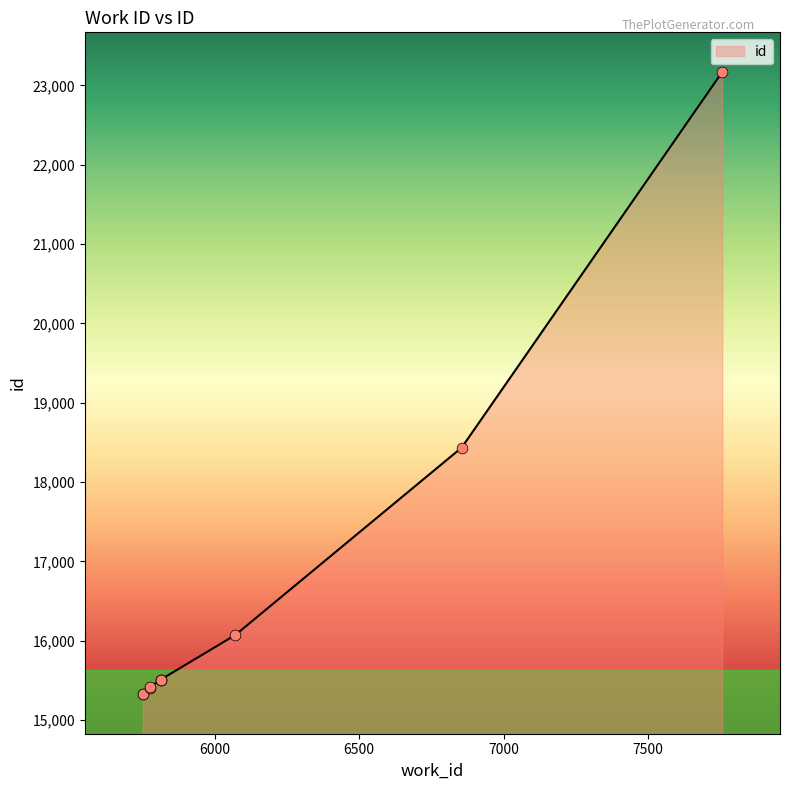

What is the change in value from 5750 to 5813?

+174